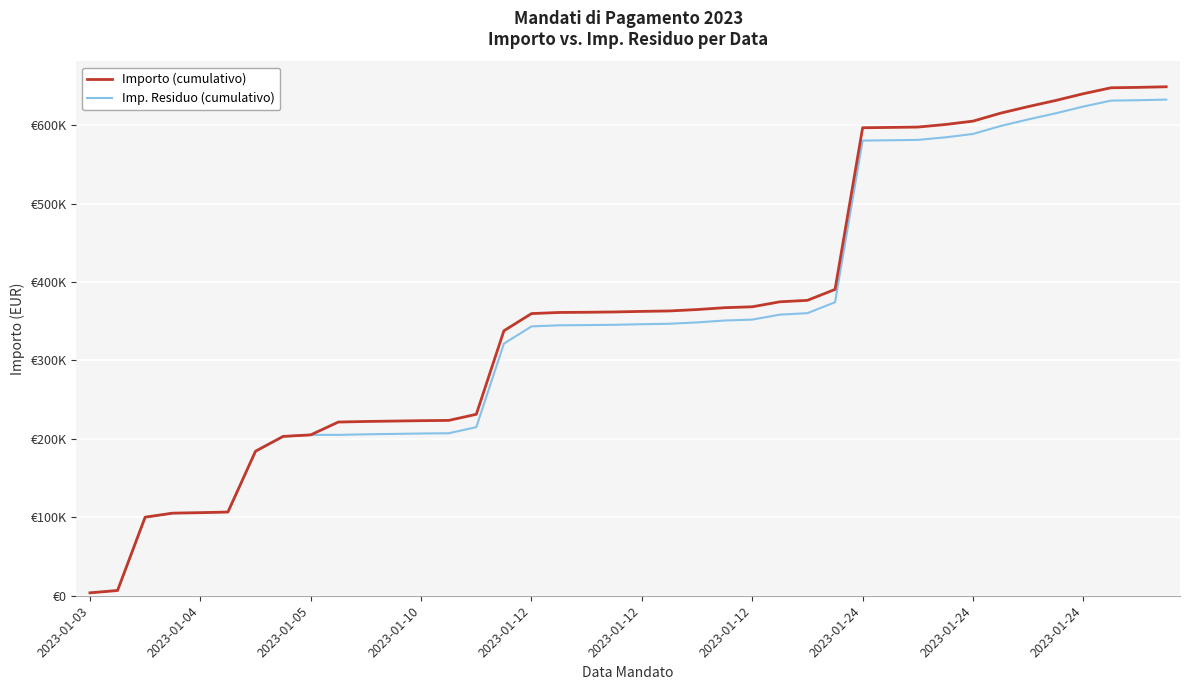

Does the chart display data point markers on the line(s)?

No